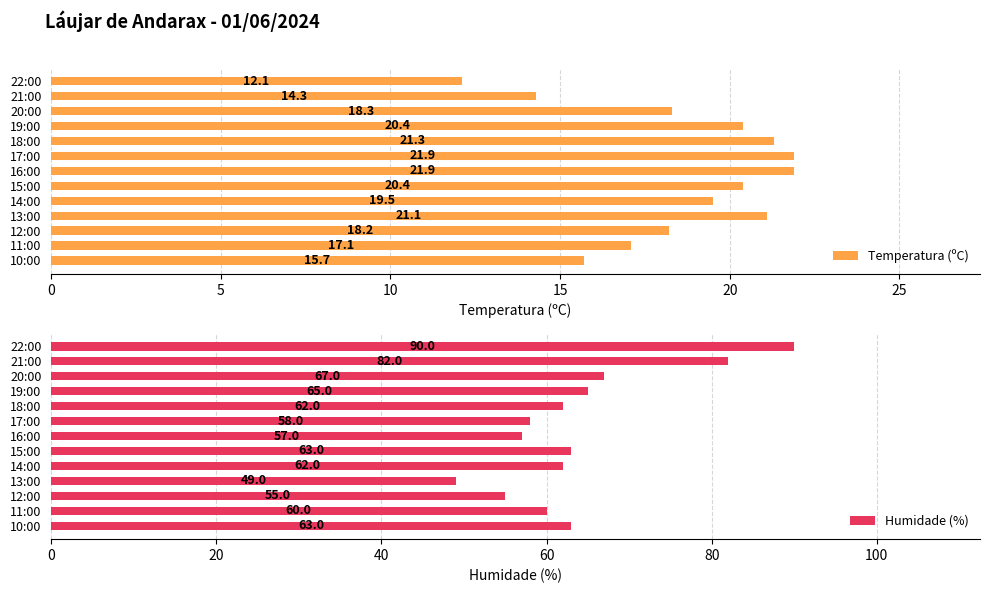

At how many categories does at least one series exceed 68?

2